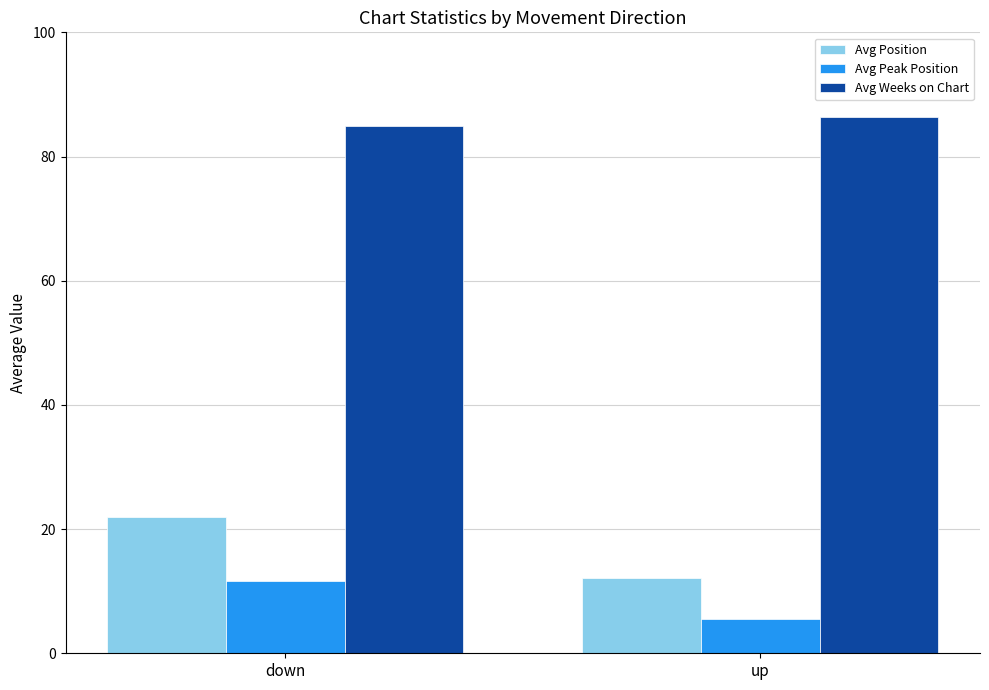

Which category has the lowest value across all series?

up